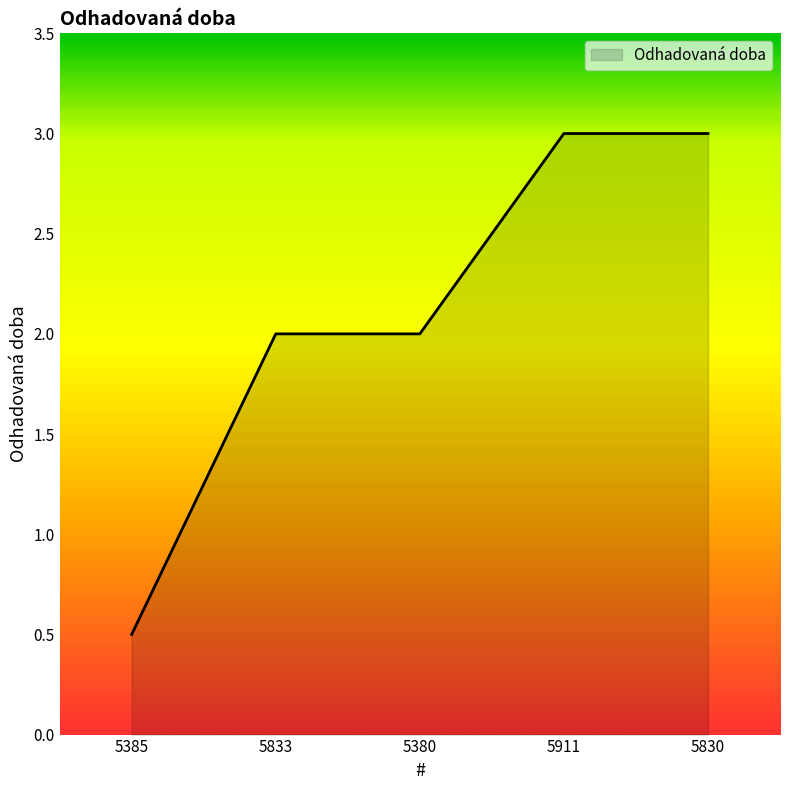

What is the average value?

2.1